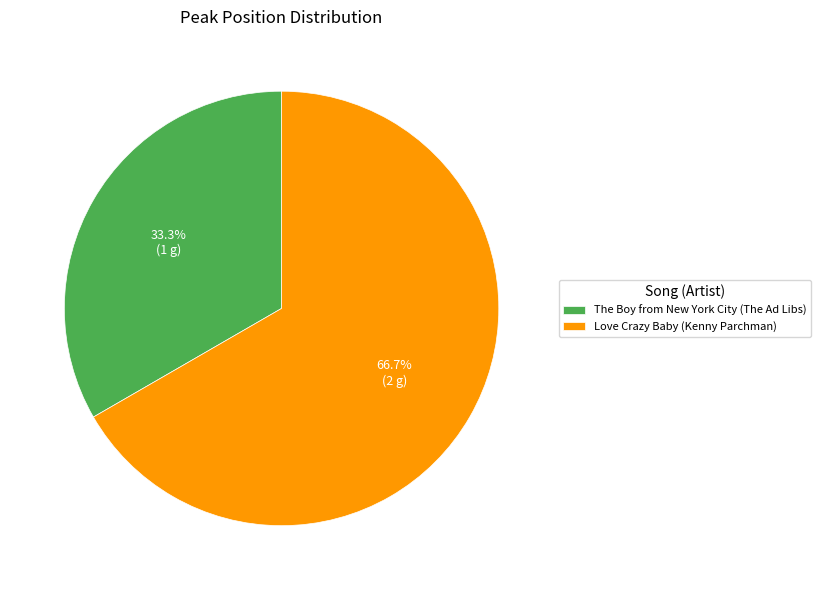

How many segments does this pie chart have?

2